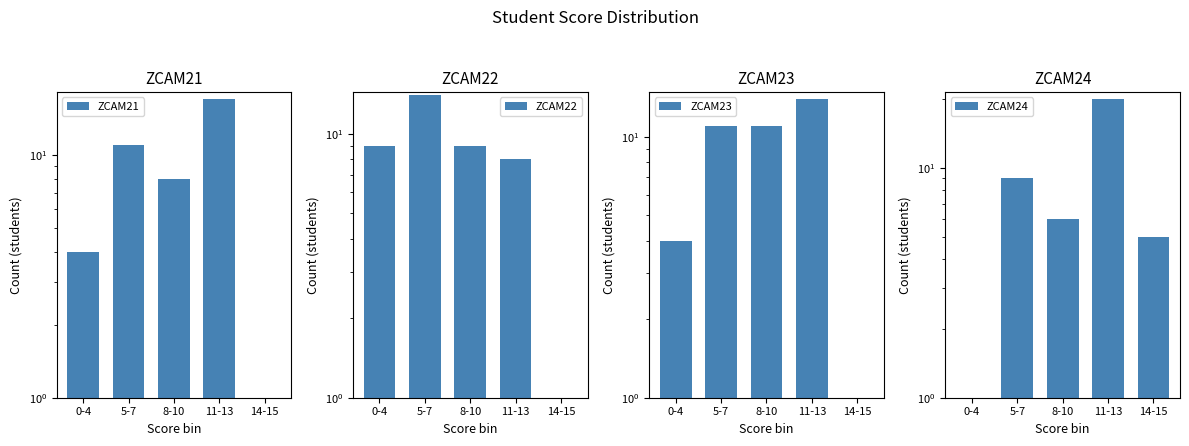

Read the ZCAM23 value at 8-10, to the nearest 10.

10